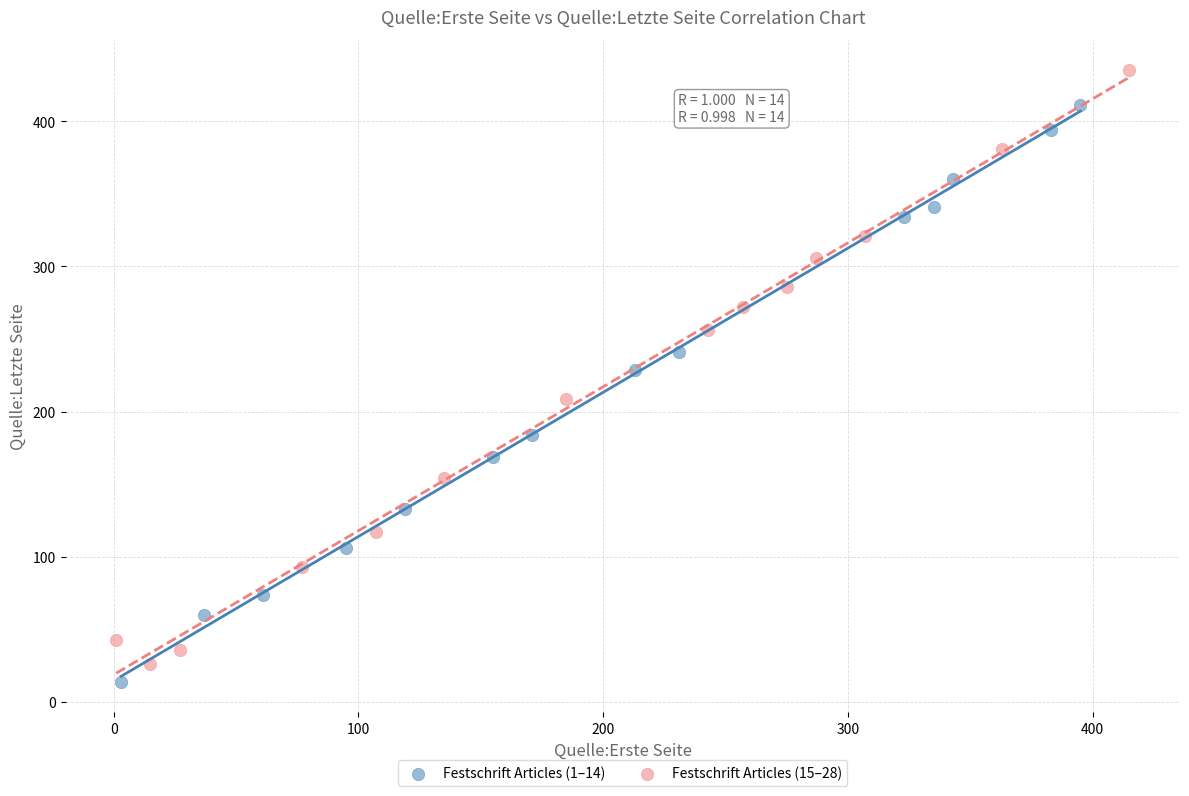

Which series reaches the minimum Y coordinate?

Festschrift Articles (1–14)